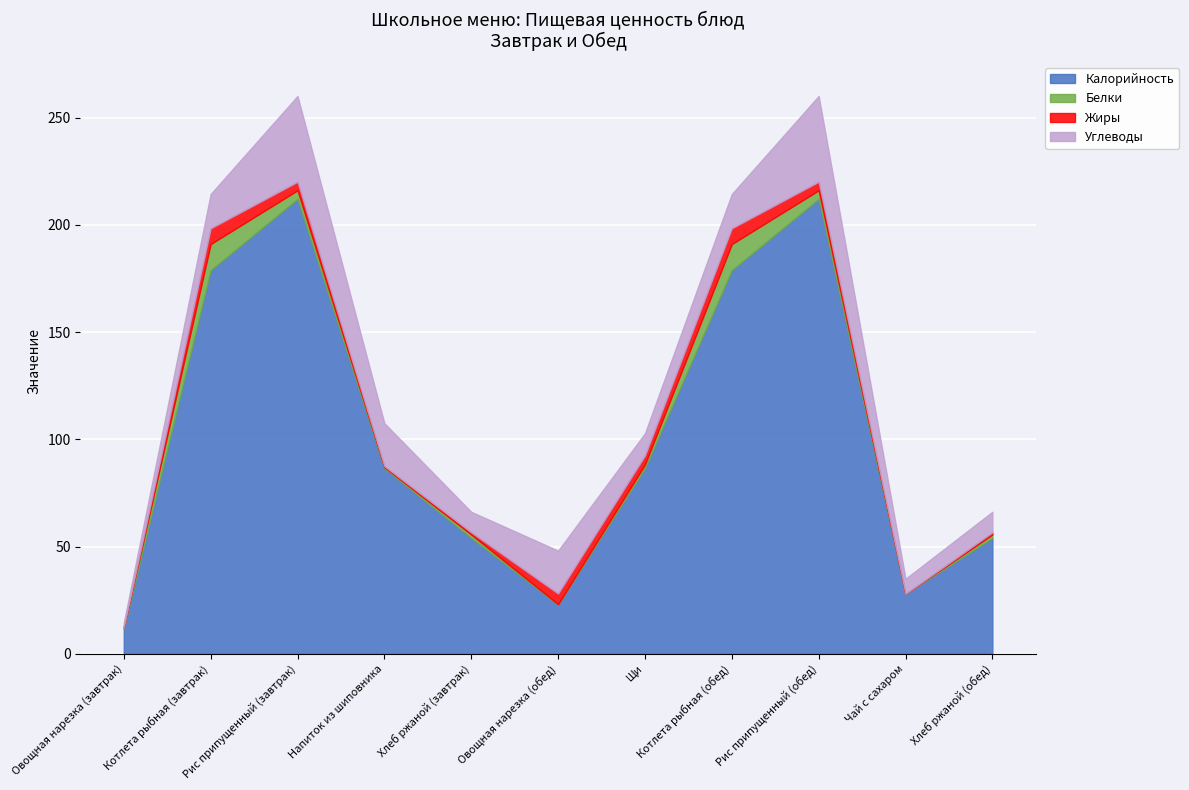

What are all the series names shown in the legend?

Калорийность, Белки, Жиры, Углеводы